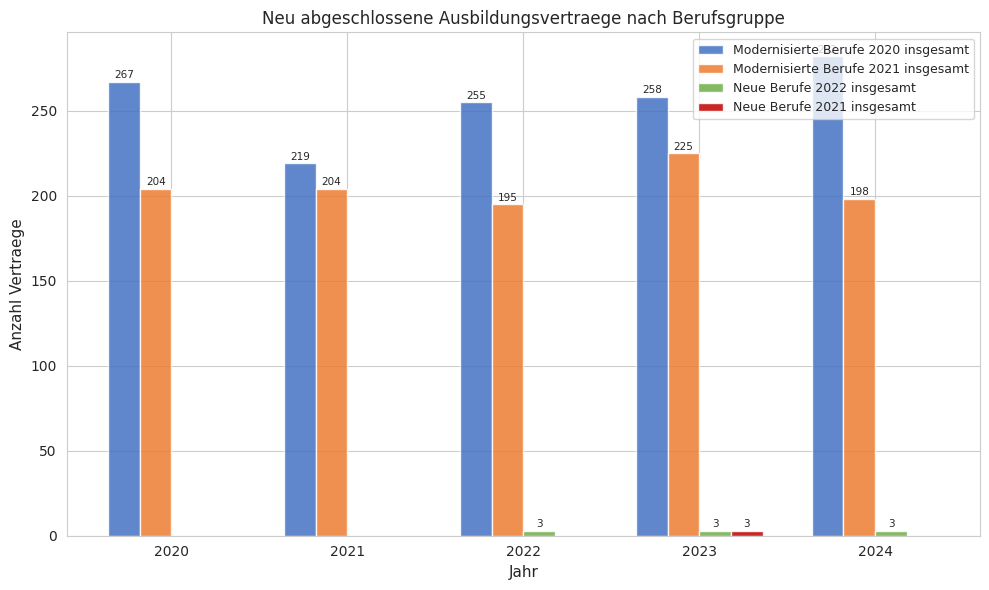

Which category has the highest value across all series?

2024